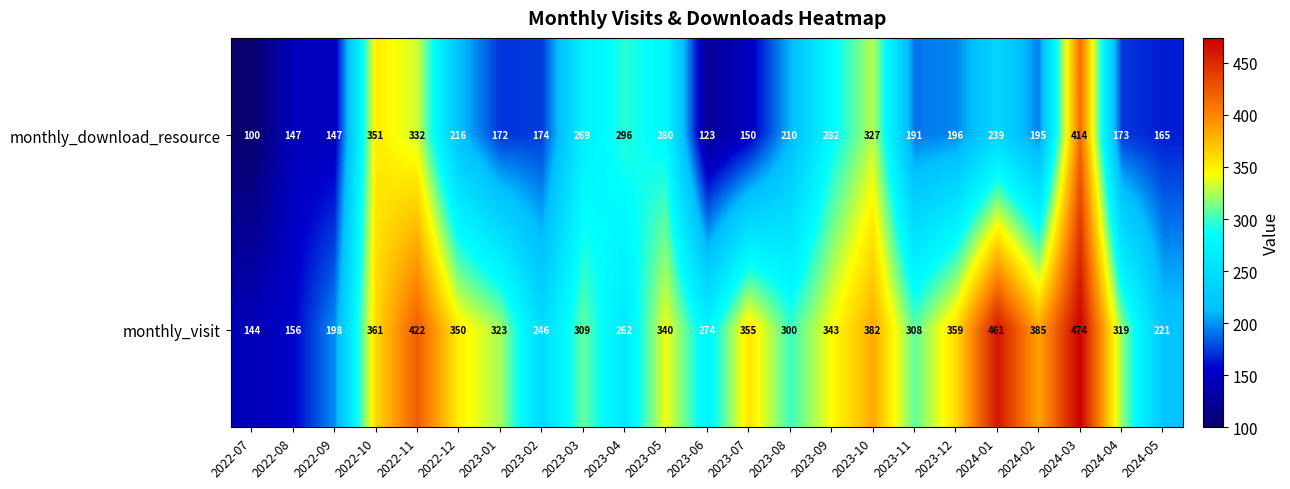

What is the minimum value shown in the chart?

100